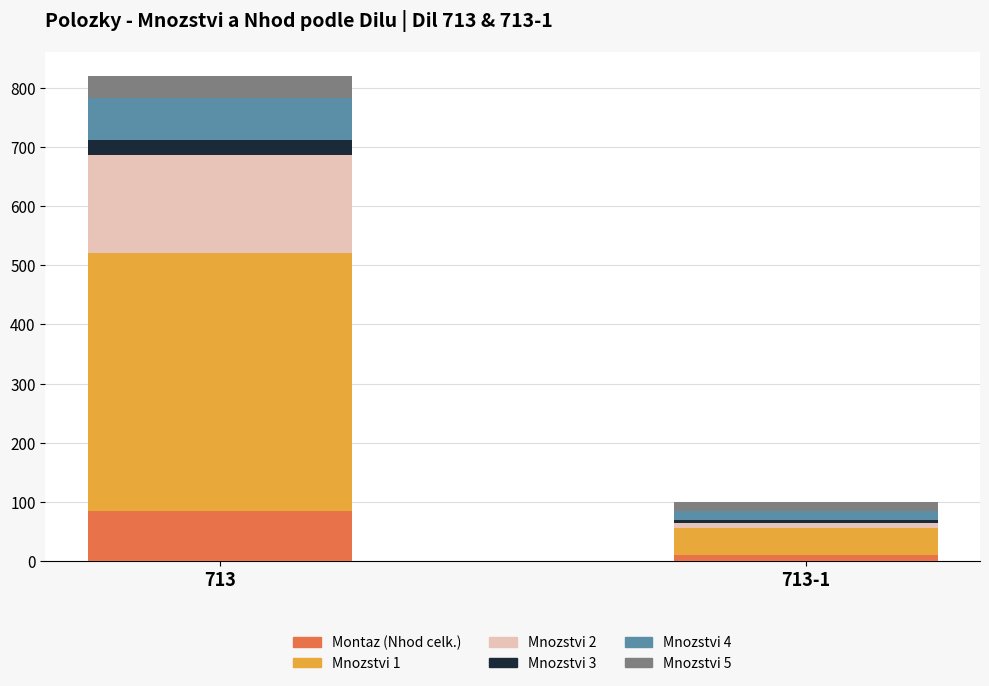

What is the total value across all series at 713?

820.1